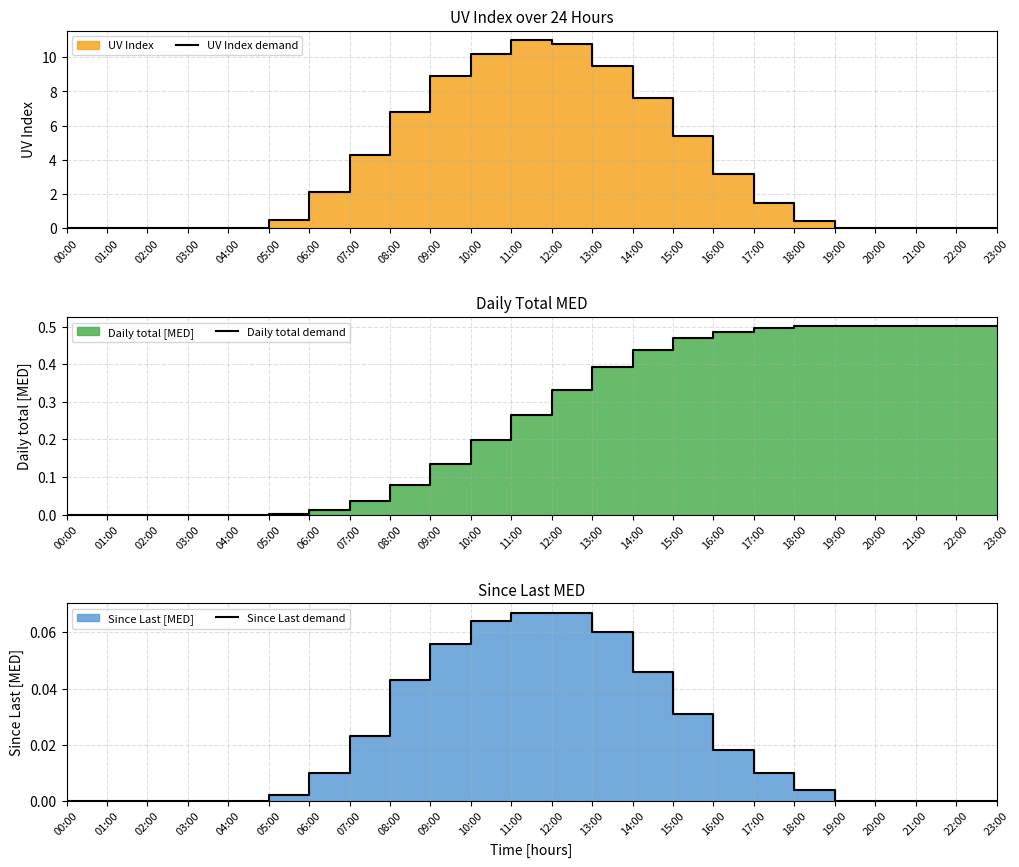

Which series changed the most between 19:00 and 22:00?

UV Index demand